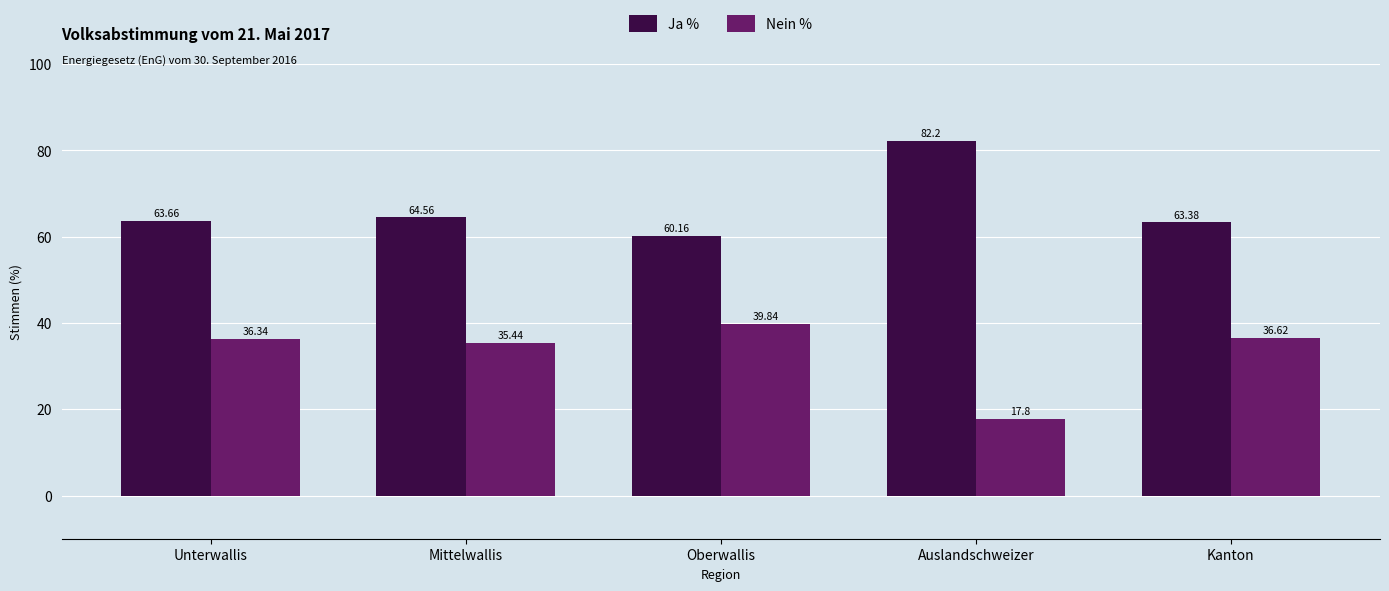

What is the highest value of the Ja % series?

82.2